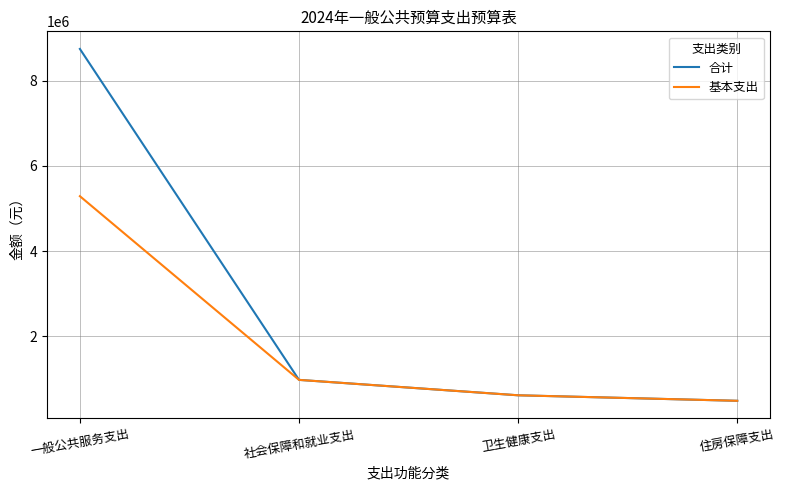

What position from the left is 卫生健康支出?

3